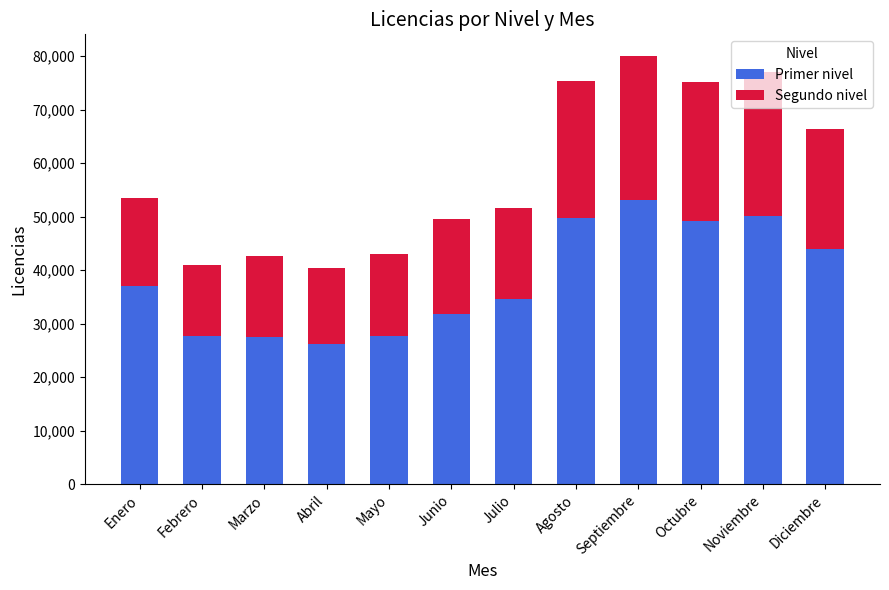

What is the total value across all series at Diciembre?

66314